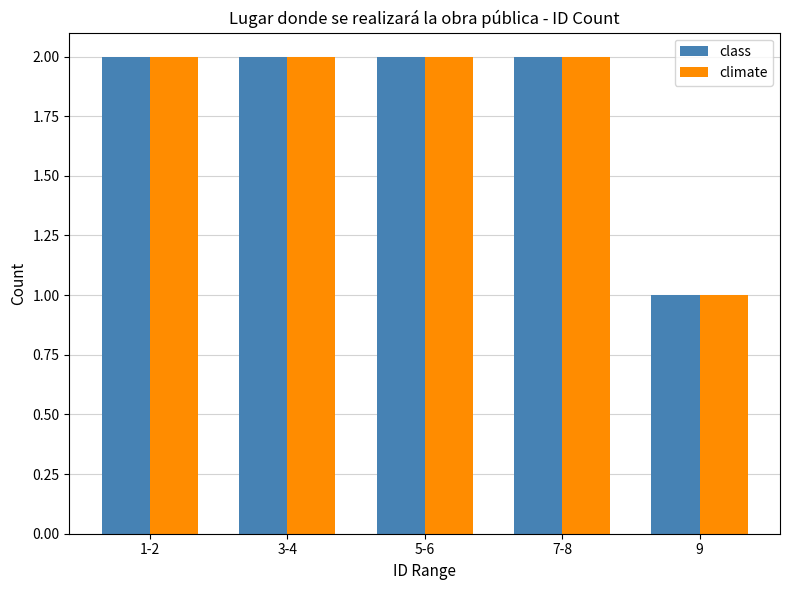

What is the sum of the class values at 5-6 and 3-4?

4